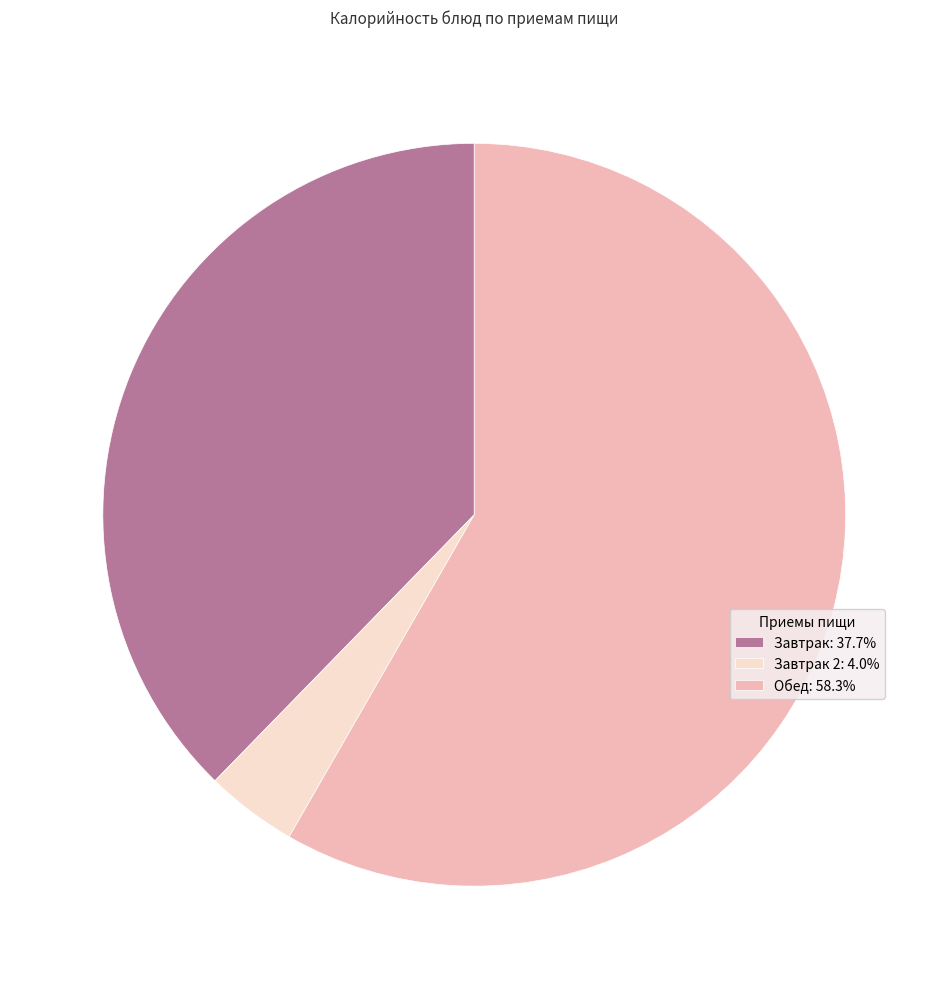

Is there a majority slice in this chart?

Yes